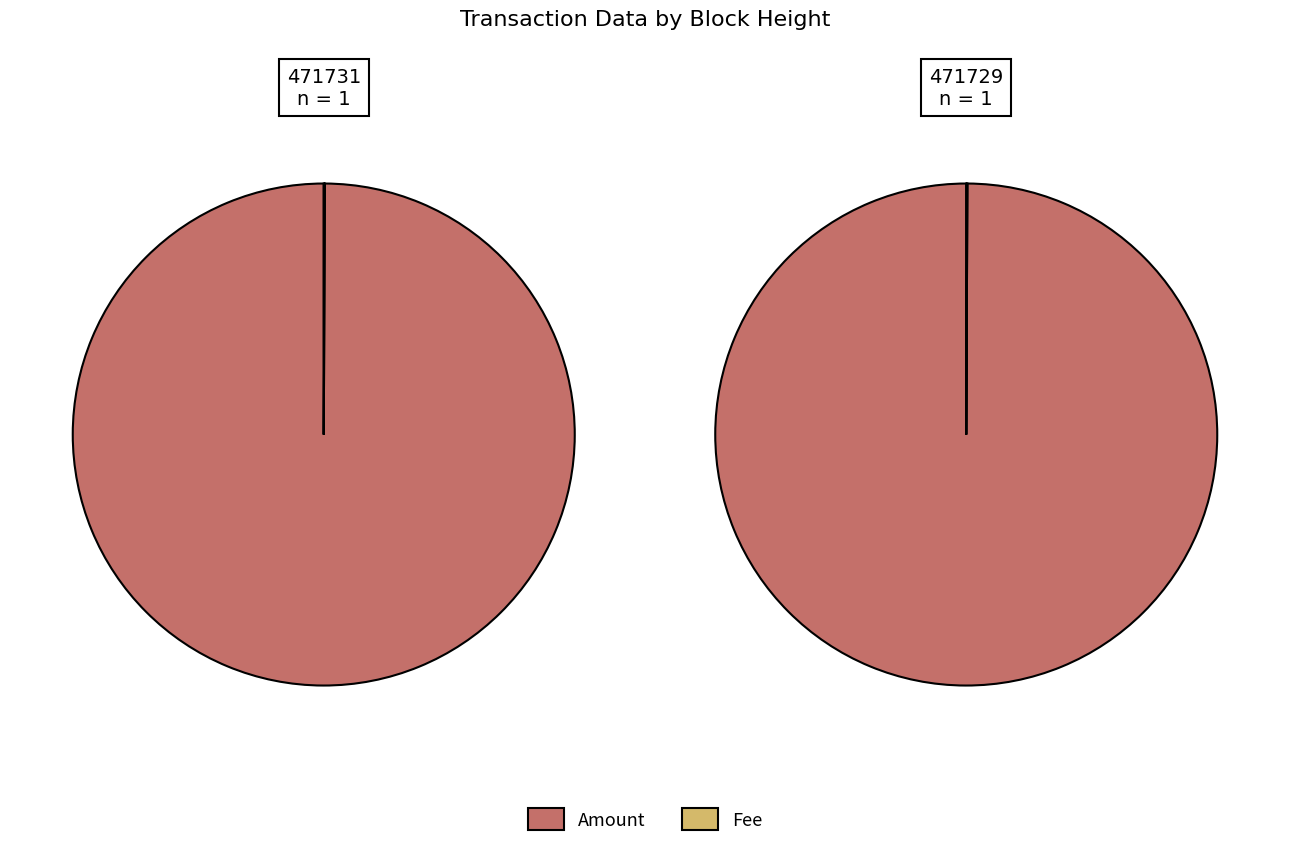

Which series has the widest spread of values?

Amount